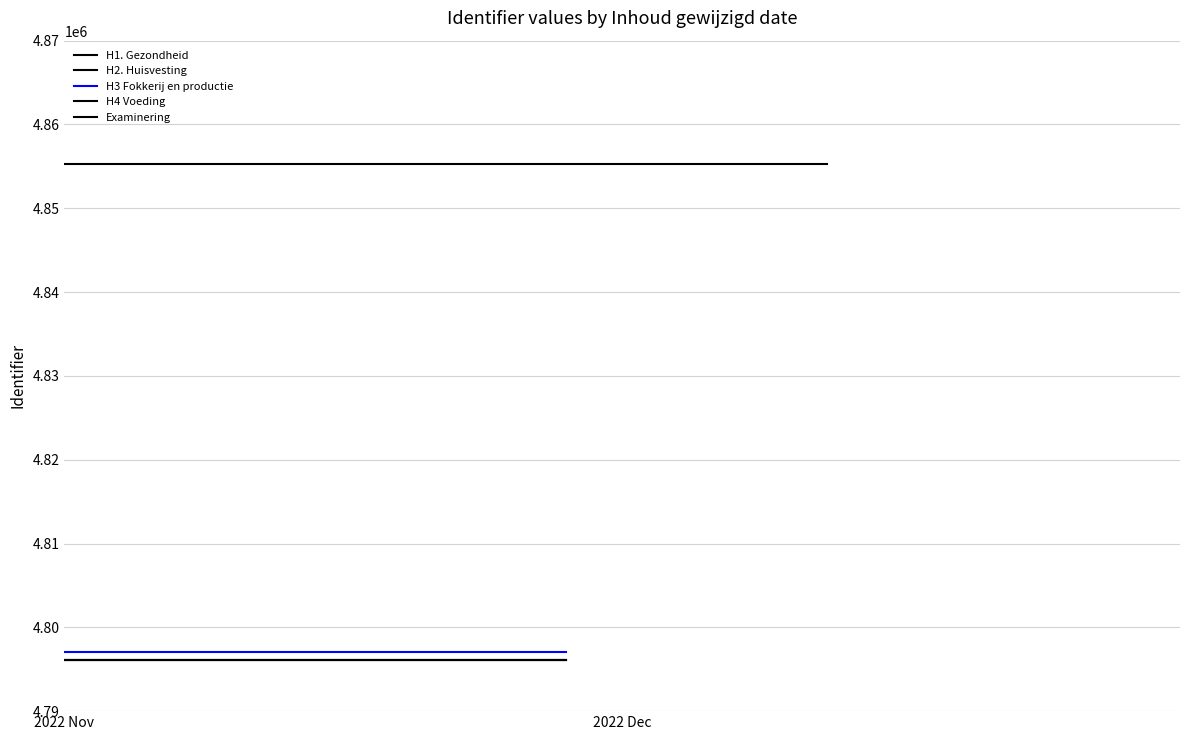

Reading left to right, list all the values displayed in this chart.

H1. Gezondheid: 4796146	4796146
H2. Huisvesting: 4796136	4796136
H3 Fokkerij en productie: 4797013	4797013
H4 Voeding: 4796142	4796142
Examinering: 4855303	4855303